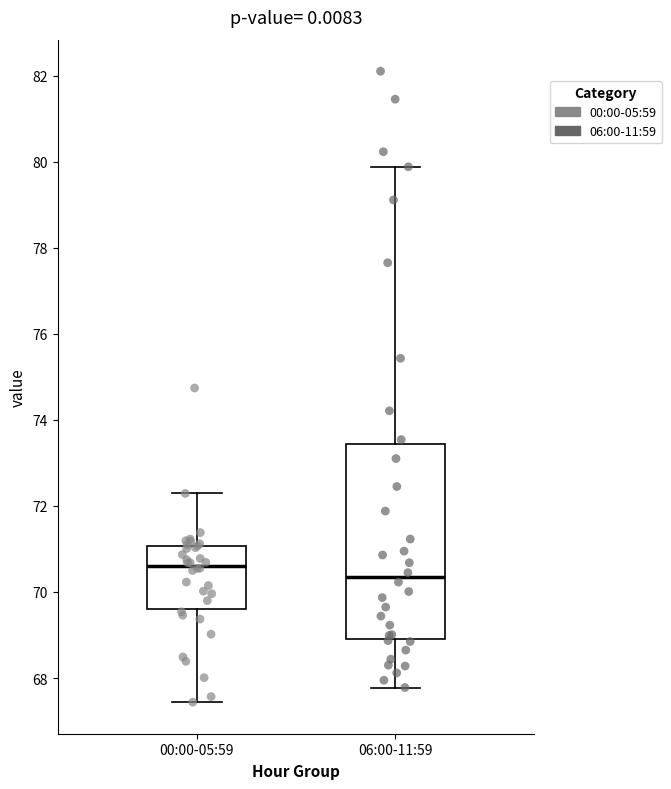

Where is the upper edge of the box for 00:00-05:59 on the y-axis? The values are not printed on the chart, so give them approximately, as read against the axis.

71.0